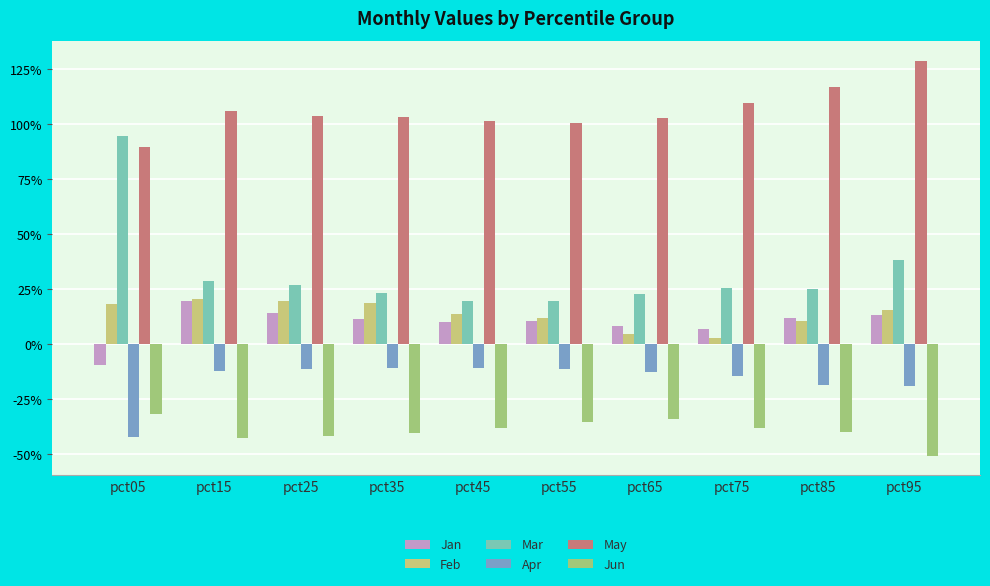

Which category has the highest value in the Apr series?

pct35